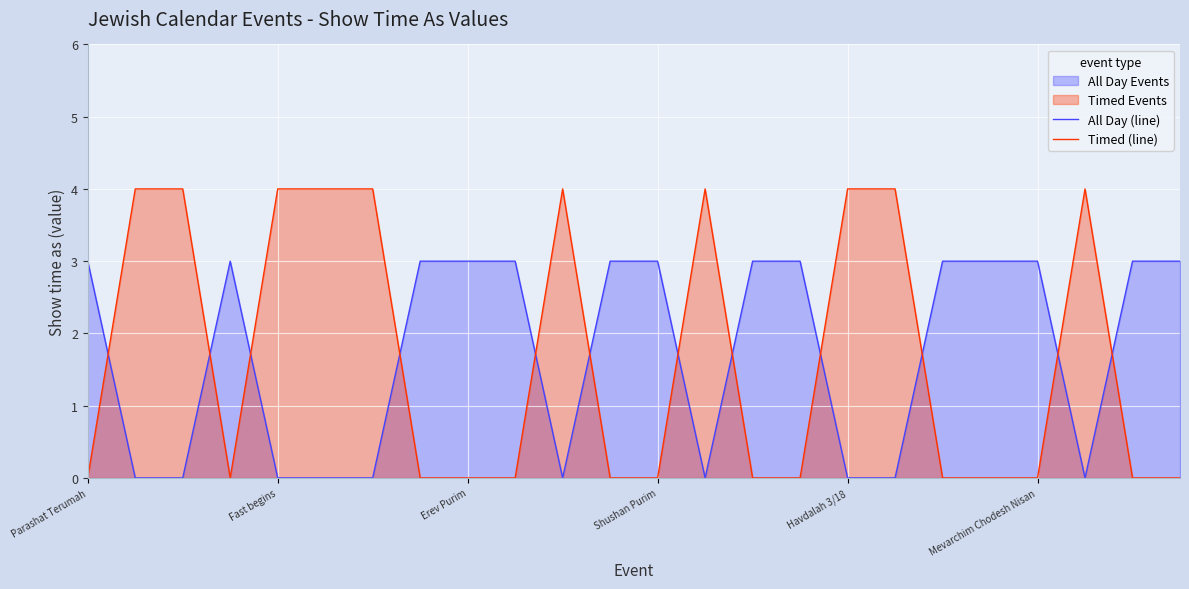

Where is the first local minimum for All Day (line)?

10